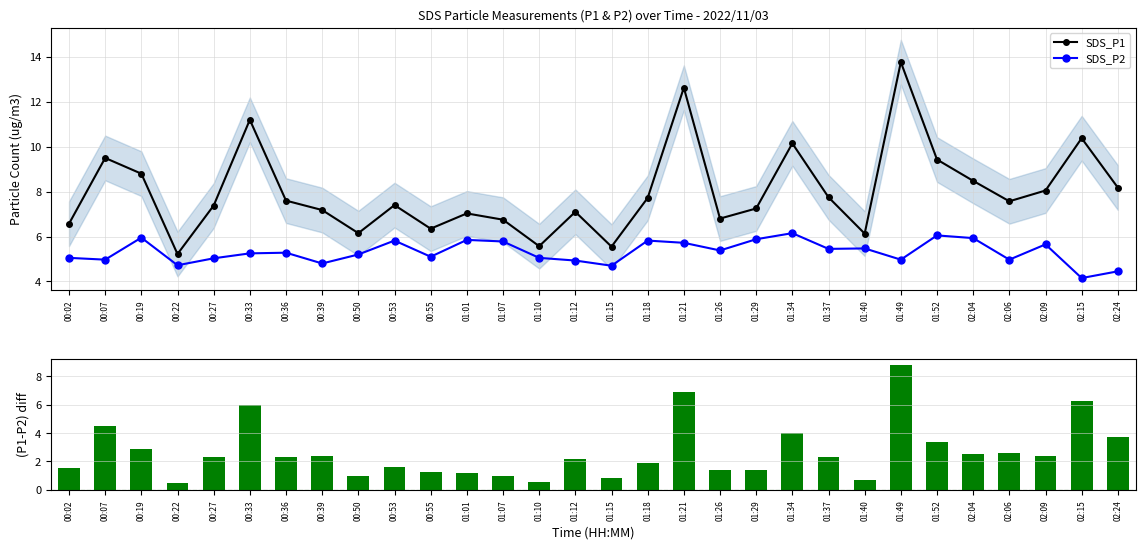

What is the spread (max minus min) of values at 01:21?

6.9